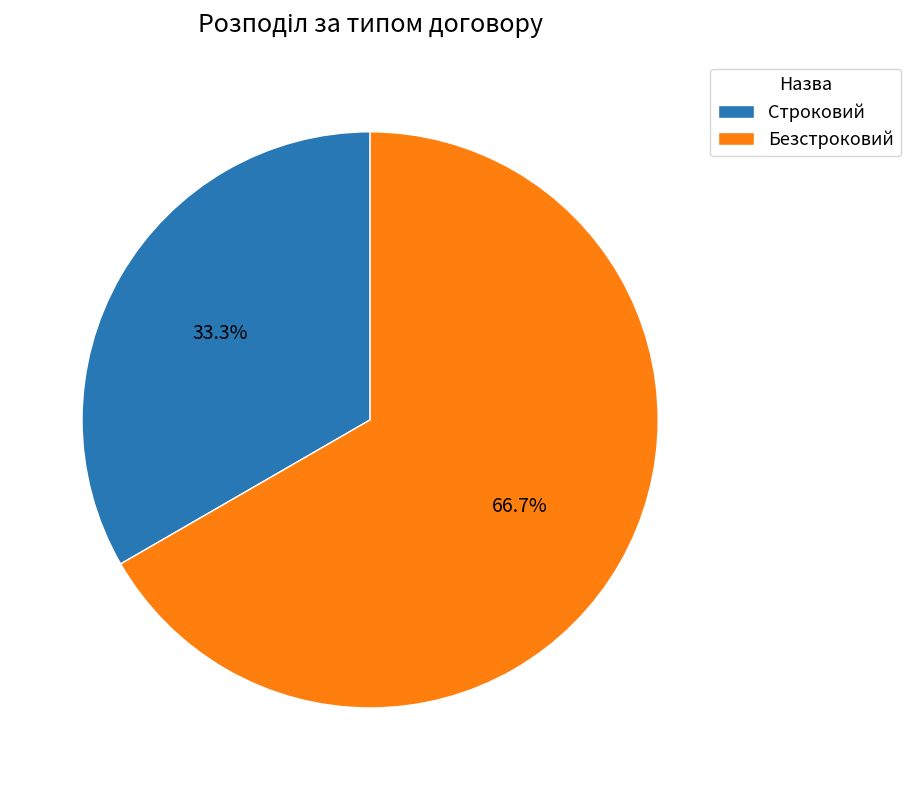

To the nearest percent, what portion does Безстроковий represent?

67%